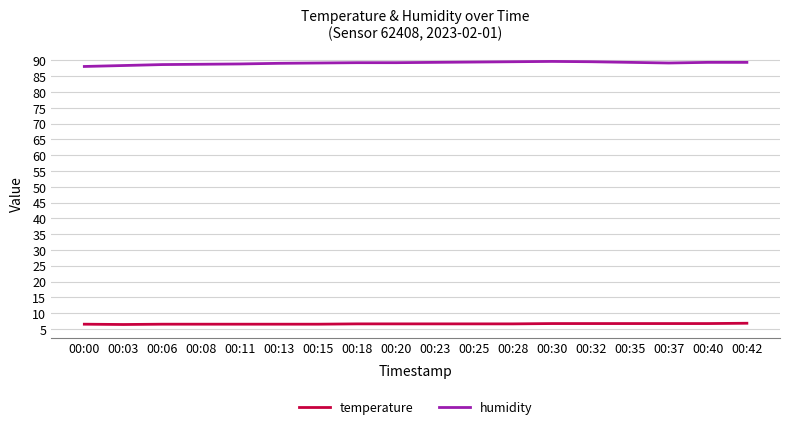

Which series has the widest spread of values?

humidity